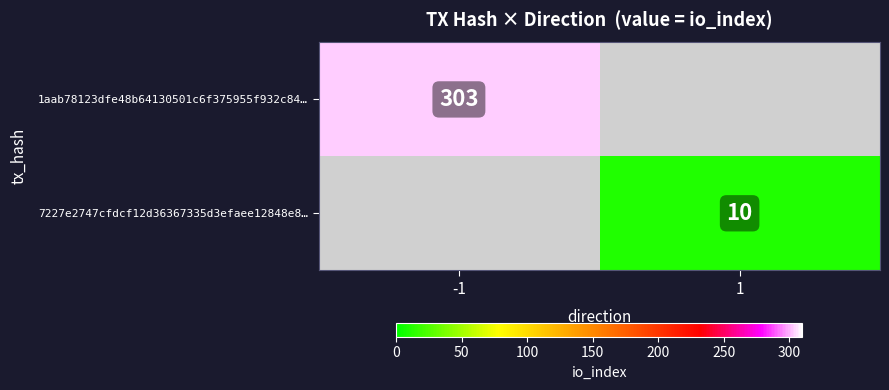

Which label corresponds to the smallest value in the chart?

1